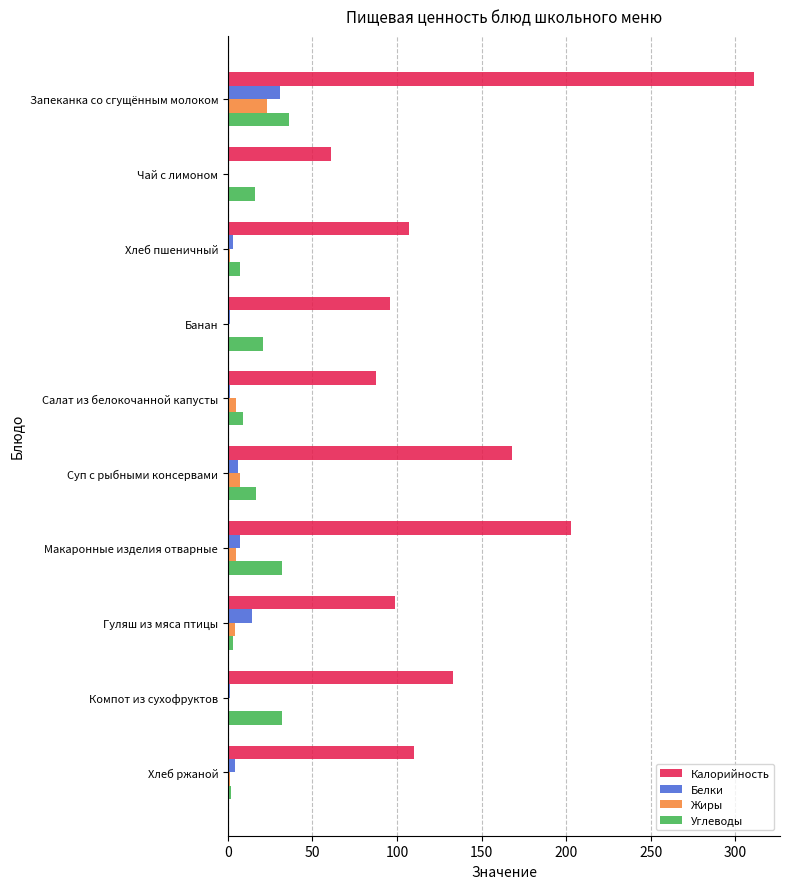

What is the maximum value shown in the chart?

311.0